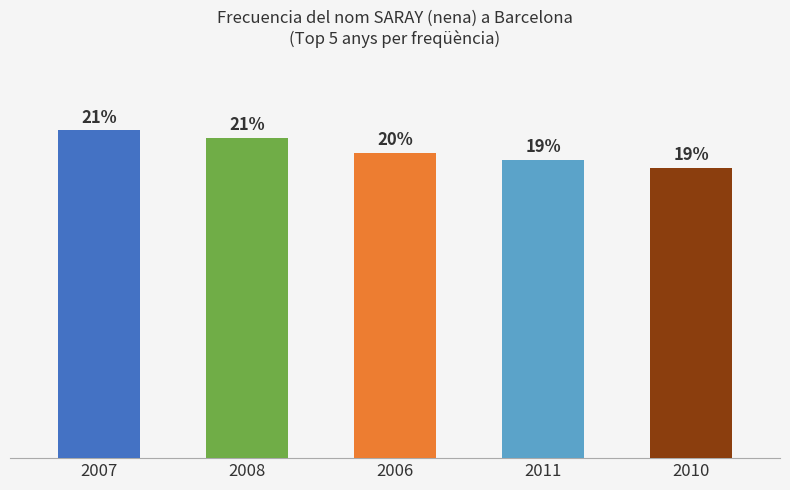

The value at 2008 is 63. True or false?

False